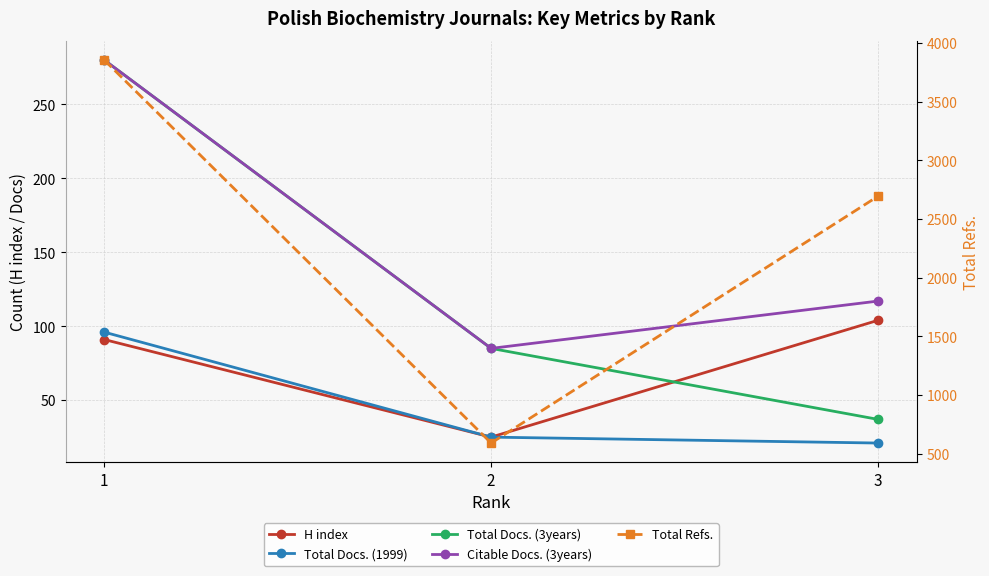

Does the chart have visible grid lines?

Yes